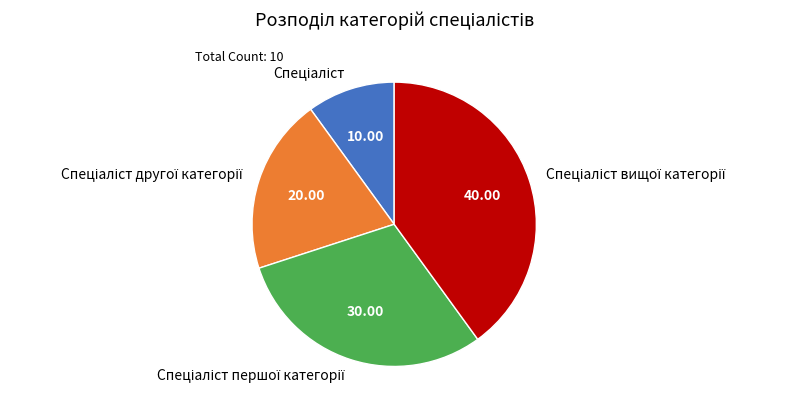

Is there a majority slice in this chart?

No